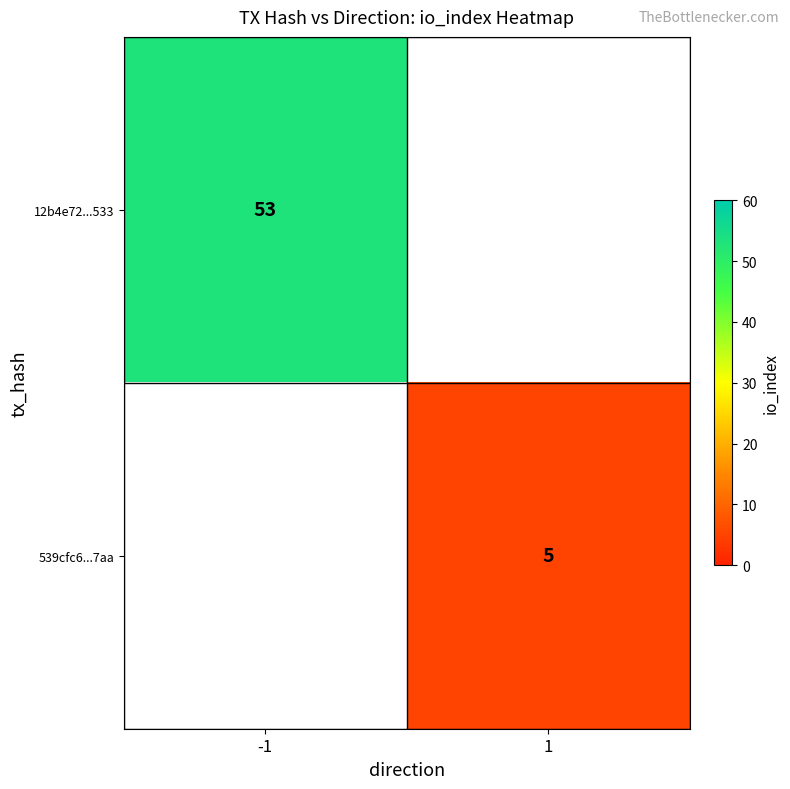

True or false: 12b4e72...533 has a value of 73 at -1.

False